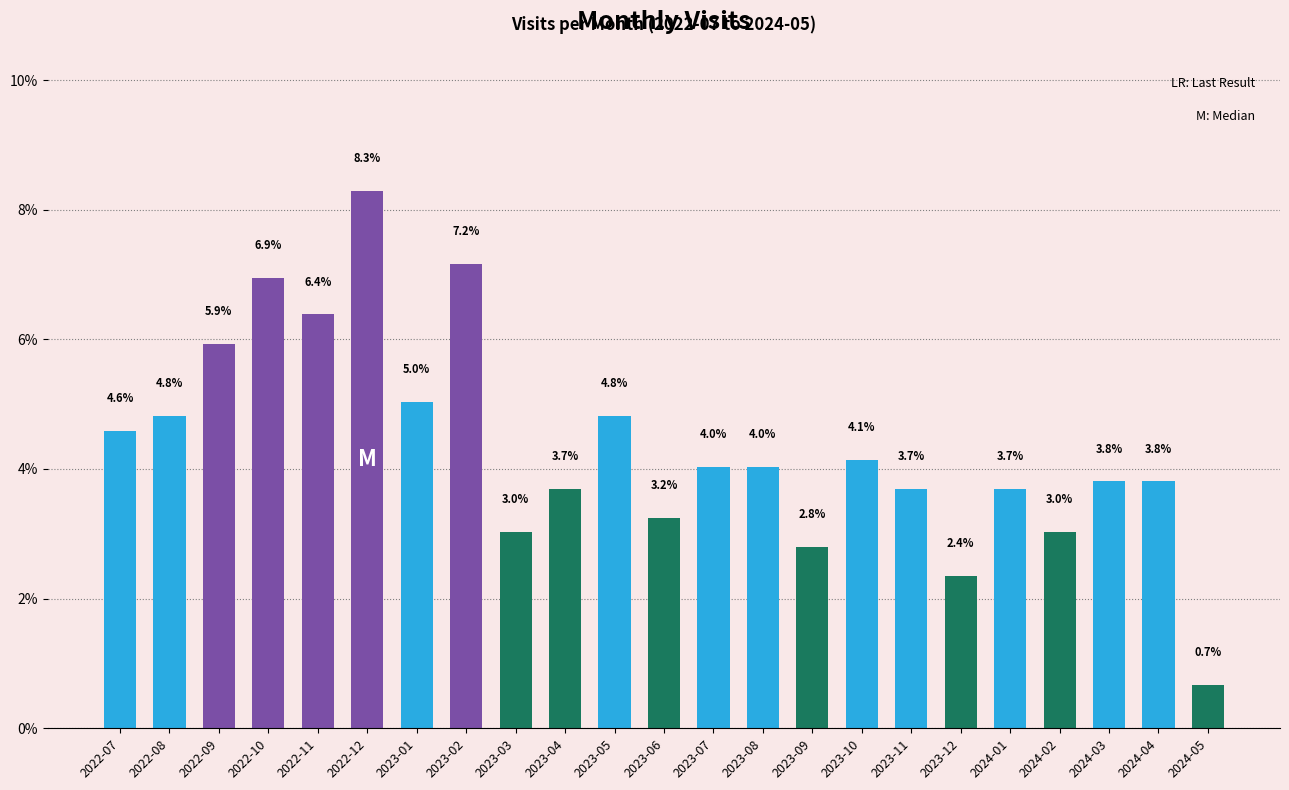

What is the average value?

4.3